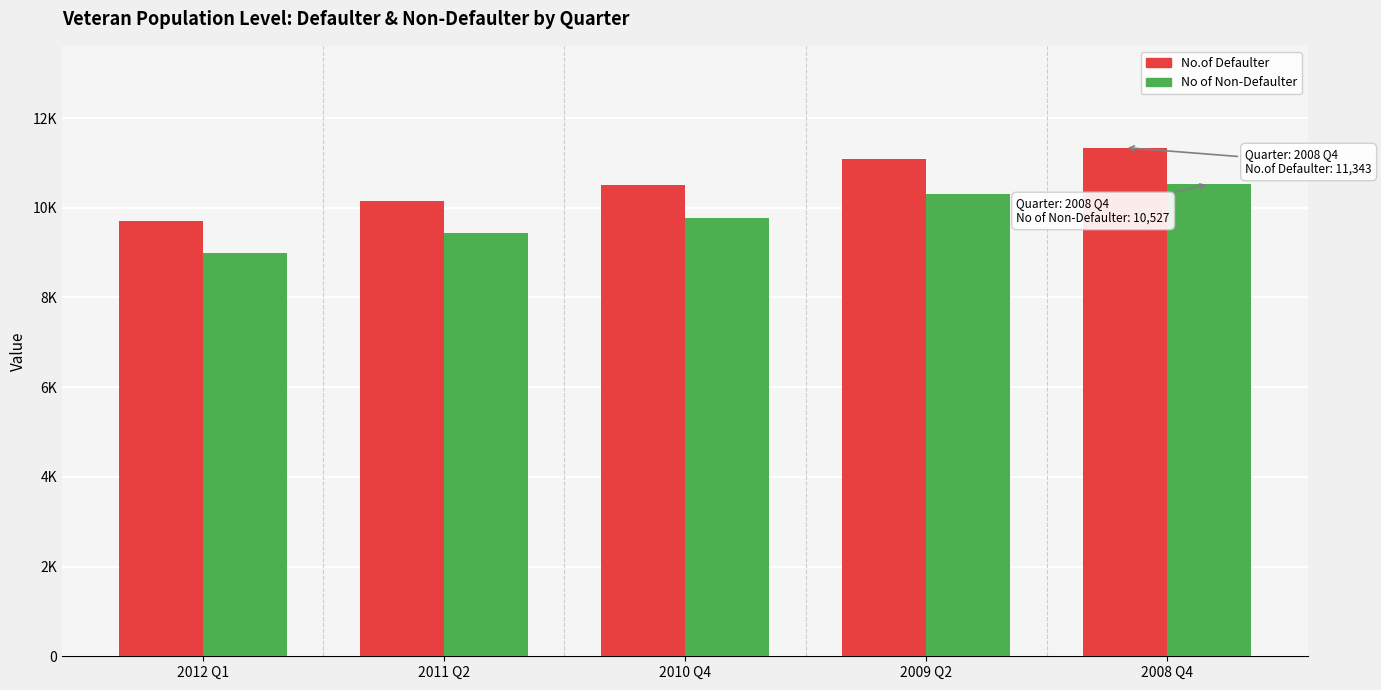

What are all the series names shown in the legend?

No.of Defaulter, No of Non-Defaulter